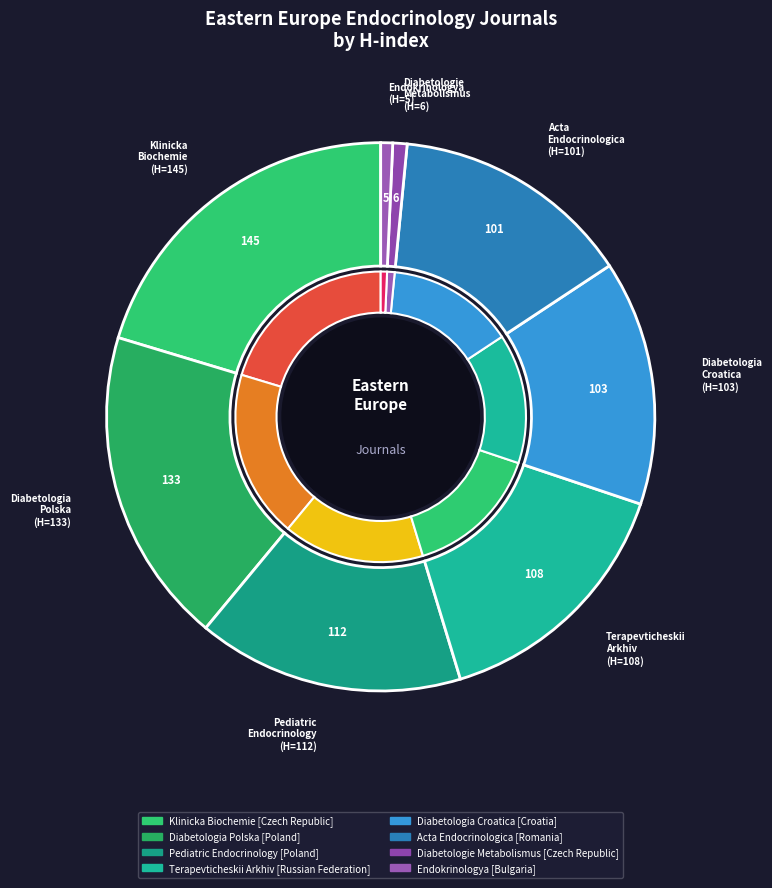

Is Endokrinologya the majority of the pie?

No